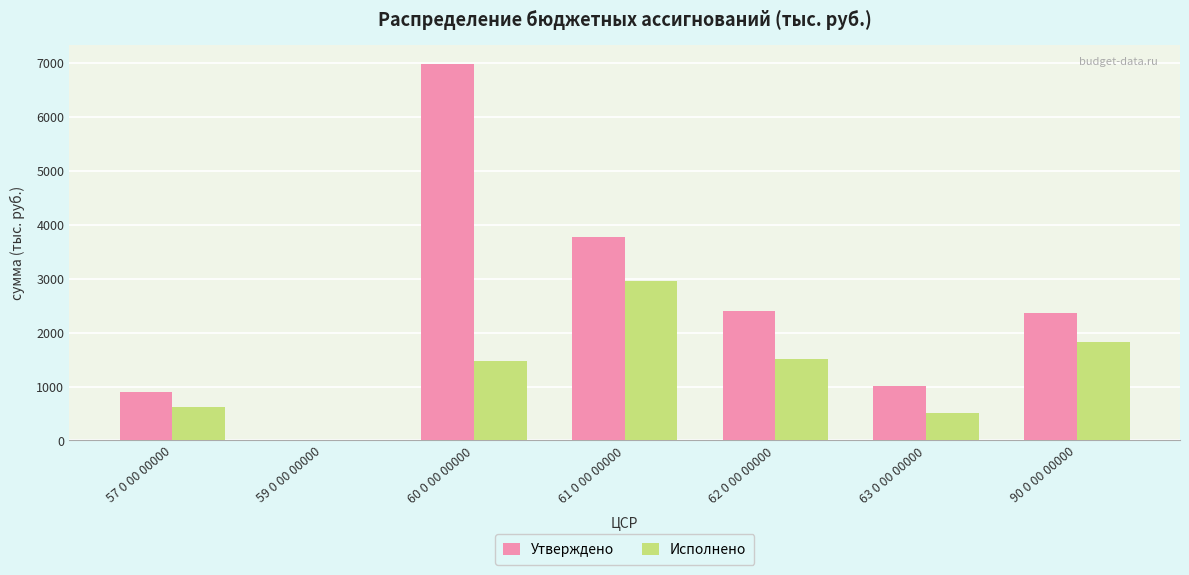

Reading left to right, list all the values displayed in this chart.

Утверждено: 904.9	10.0	6982.9	3771.7	2401.0	1000.6	2367.6
Исполнено: 618.9	0.0	1472.4	2953.6	1514.0	513.3	1826.8